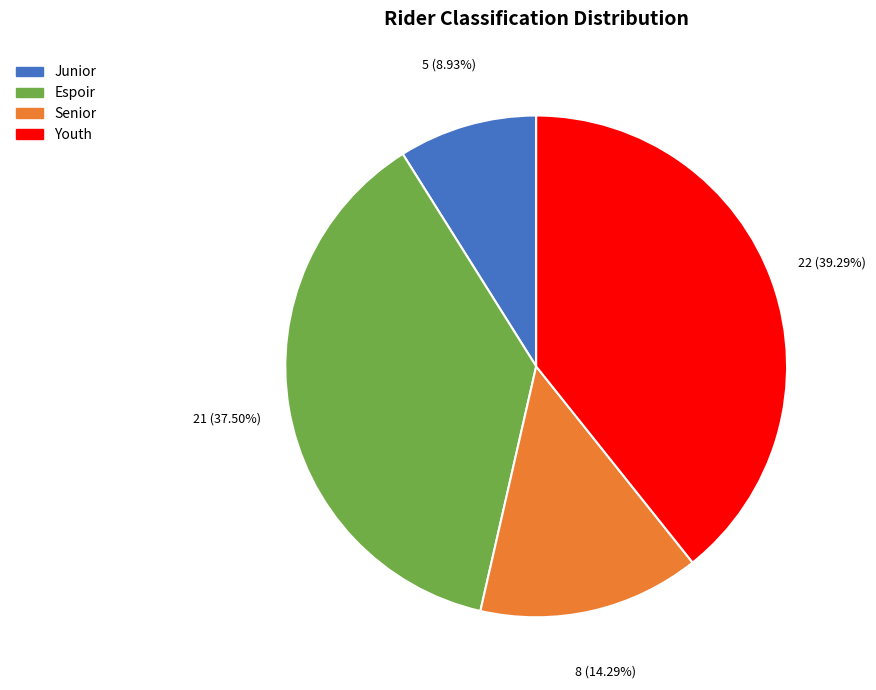

To the nearest percent, what portion does Senior represent?

14%